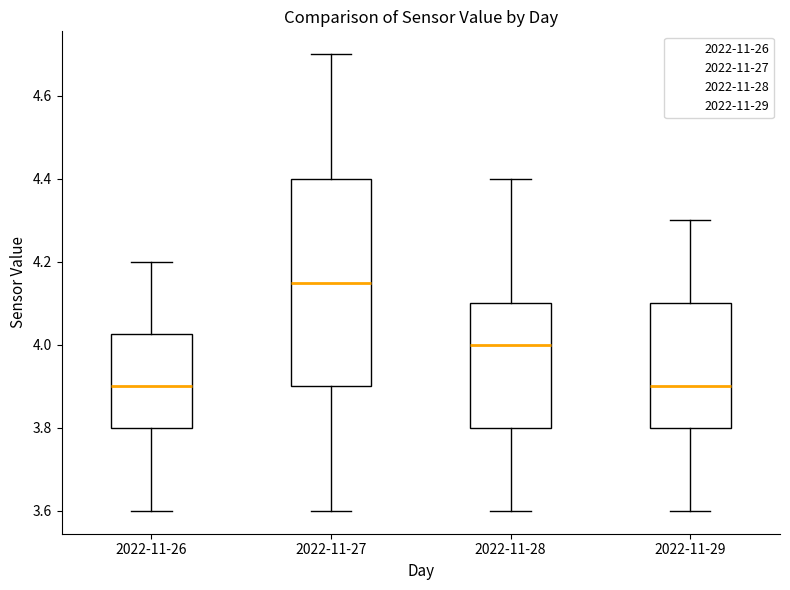

Which box is the tallest, from its lower edge to its upper edge?

2022-11-27